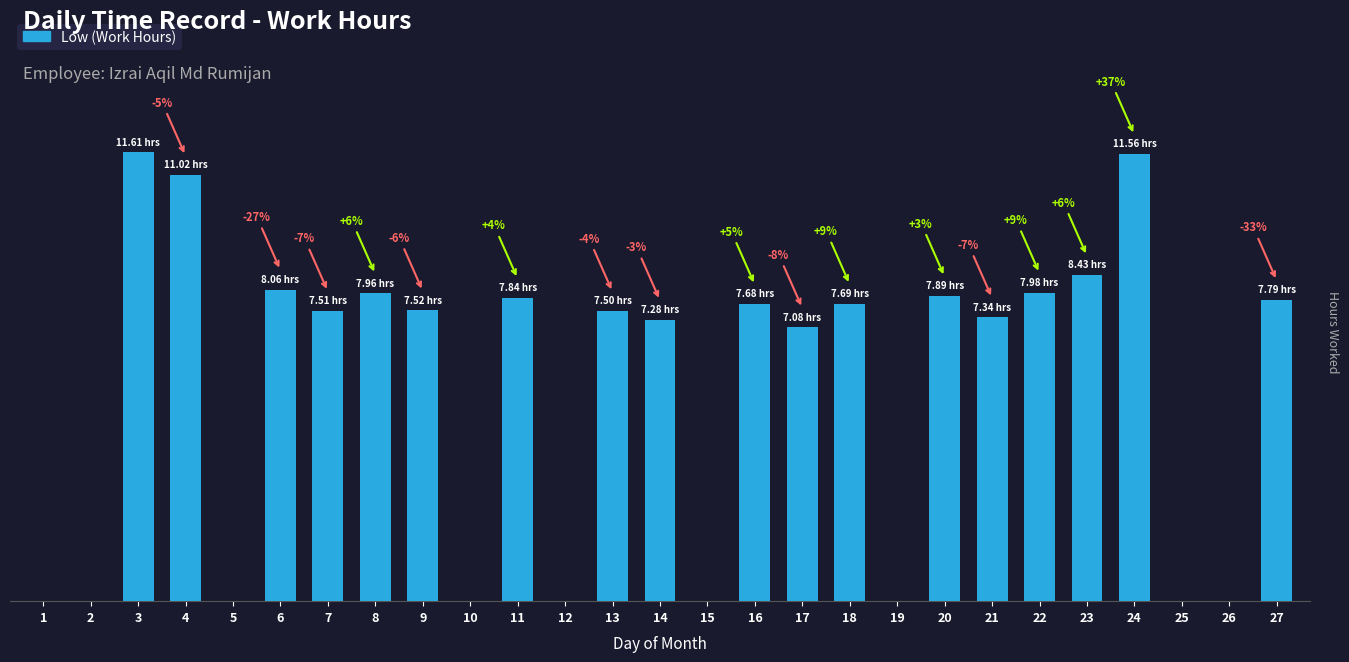

True or false: the data shows 12.1 at 27.

False